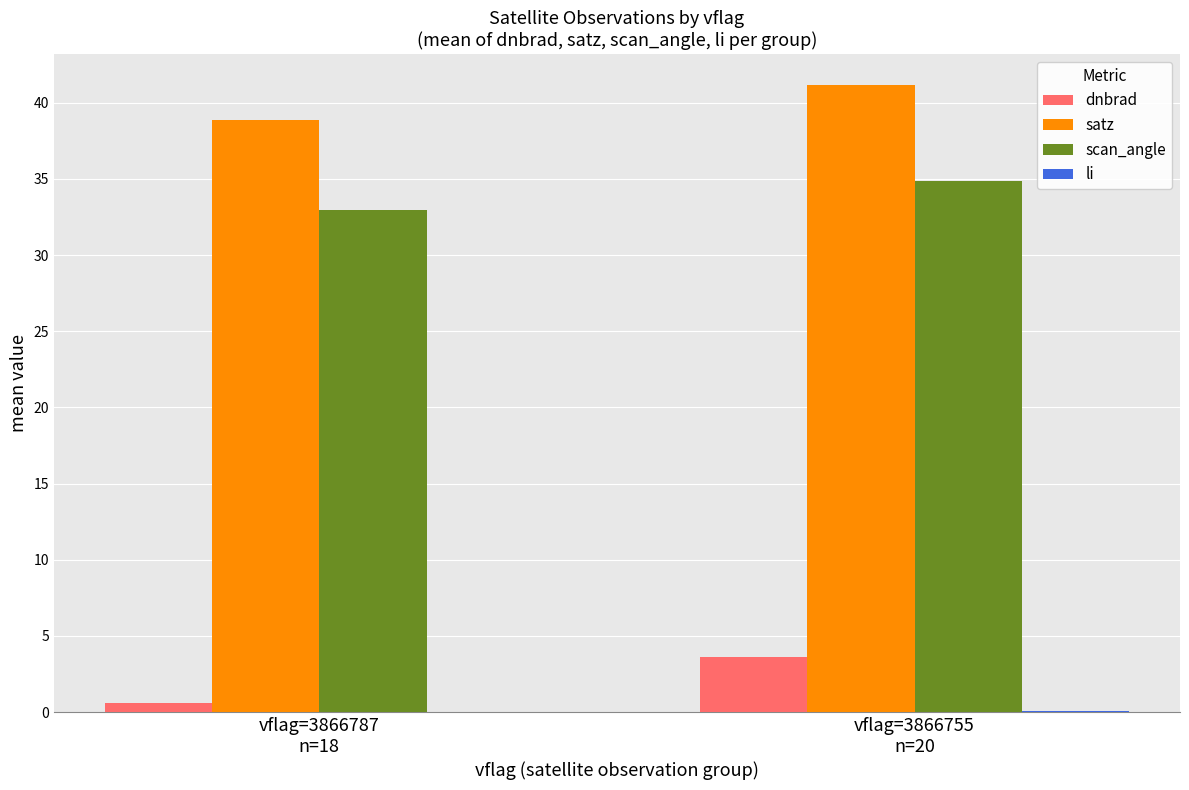

How many categories are shown in the chart?

2